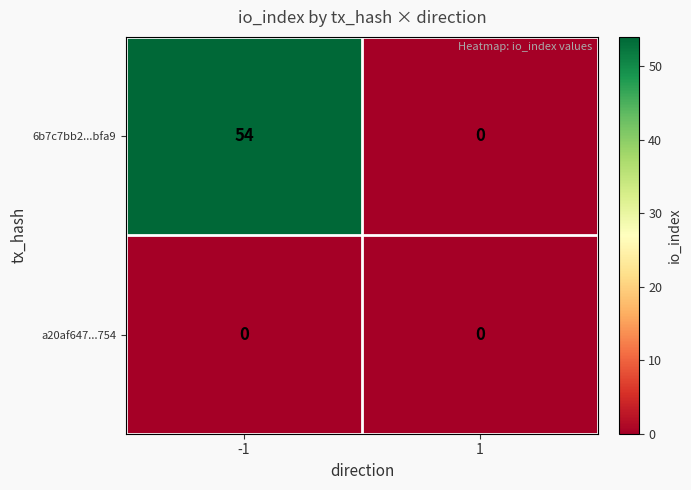

At how many categories does at least one series exceed 46?

1